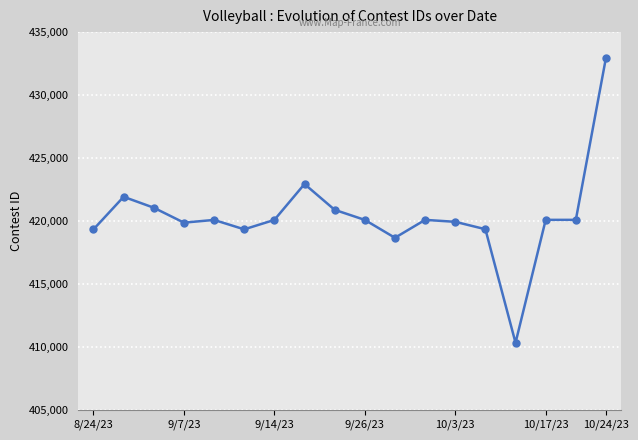

What is the greatest value displayed?

432969